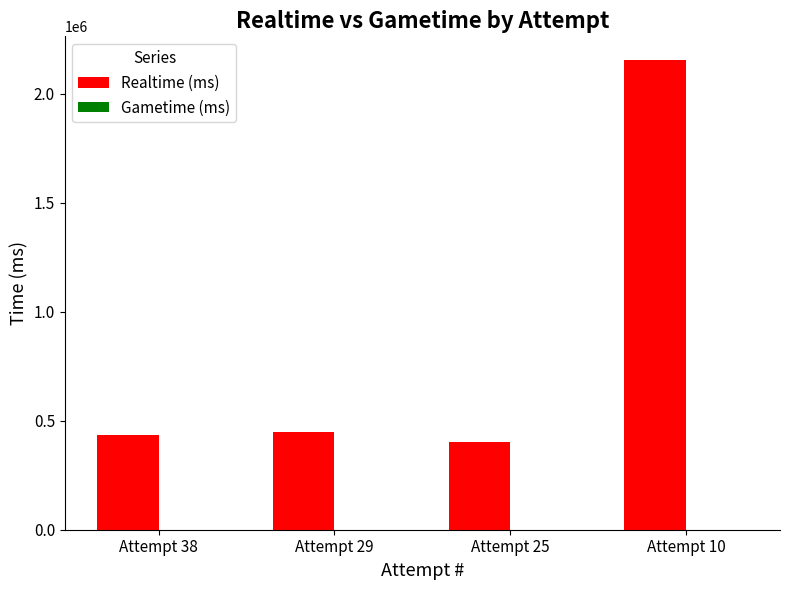

What is the value of the 1st bar from the left?

436249